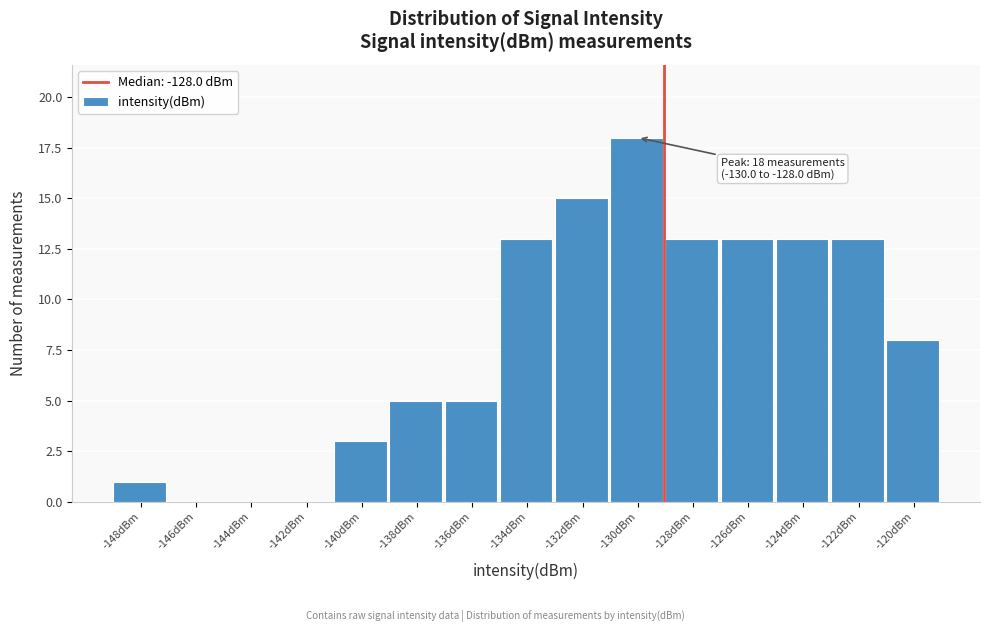

Reading right to left, extract all data points from this chart.

-120dBm=8	-122dBm=13	-124dBm=13	-126dBm=13	-128dBm=13	-130dBm=18	-132dBm=15	-134dBm=13	-136dBm=5	-138dBm=5	-140dBm=3	-142dBm=0	-144dBm=0	-146dBm=0	-148dBm=1